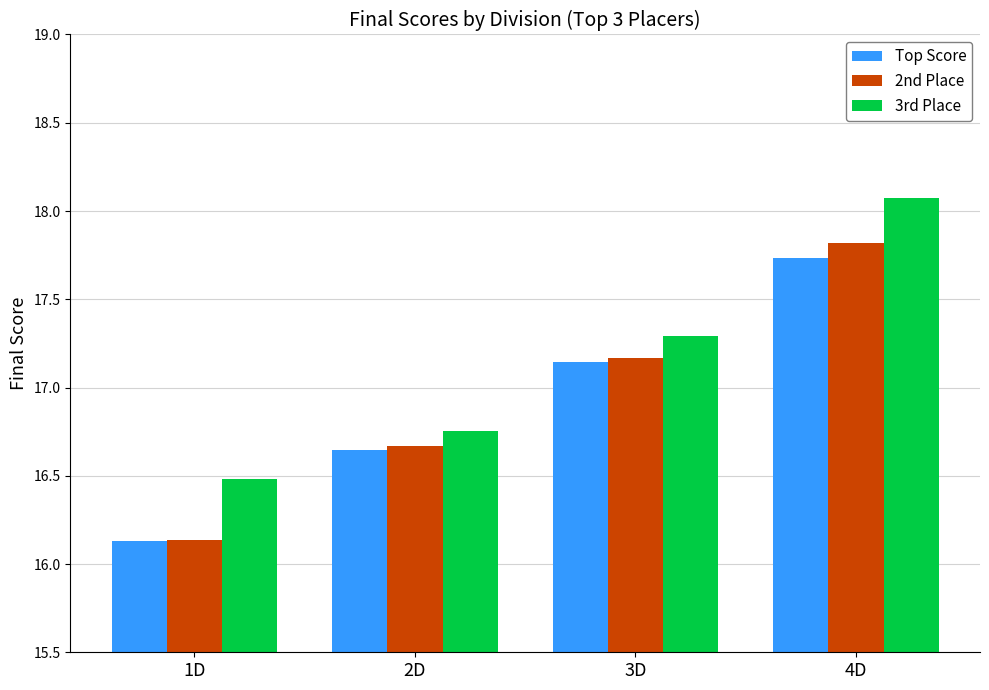

Count the number of data series in this chart.

3